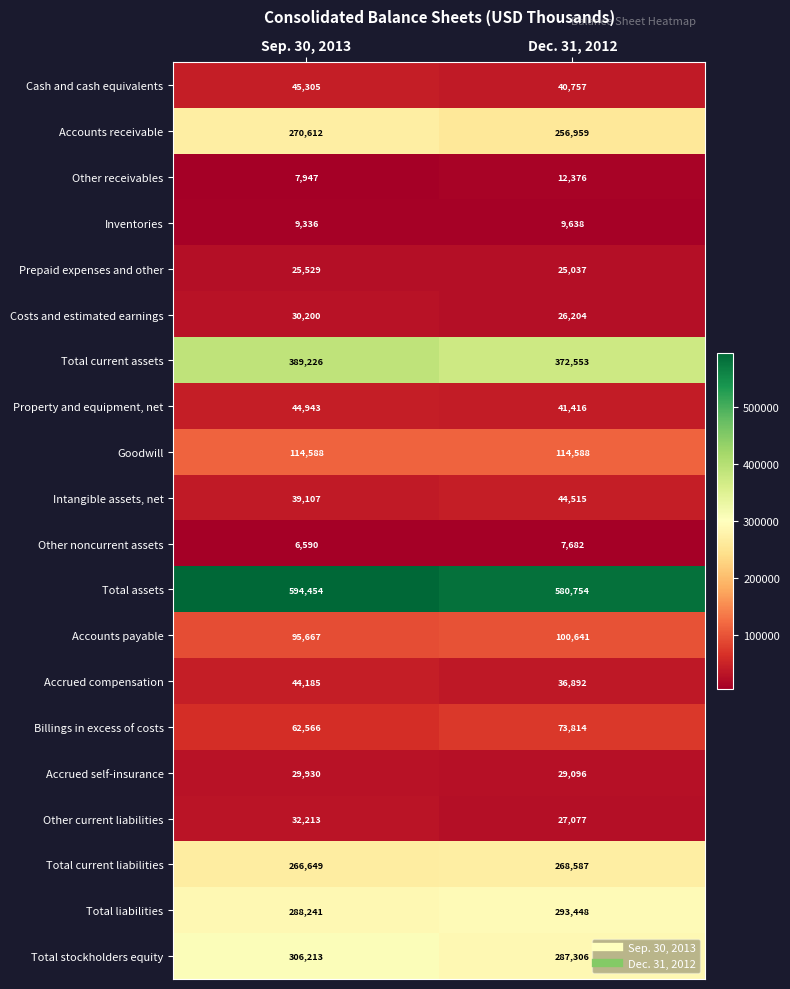

What is the difference between the Other receivables values at Dec. 31, 2012 and Sep. 30, 2013?

4429